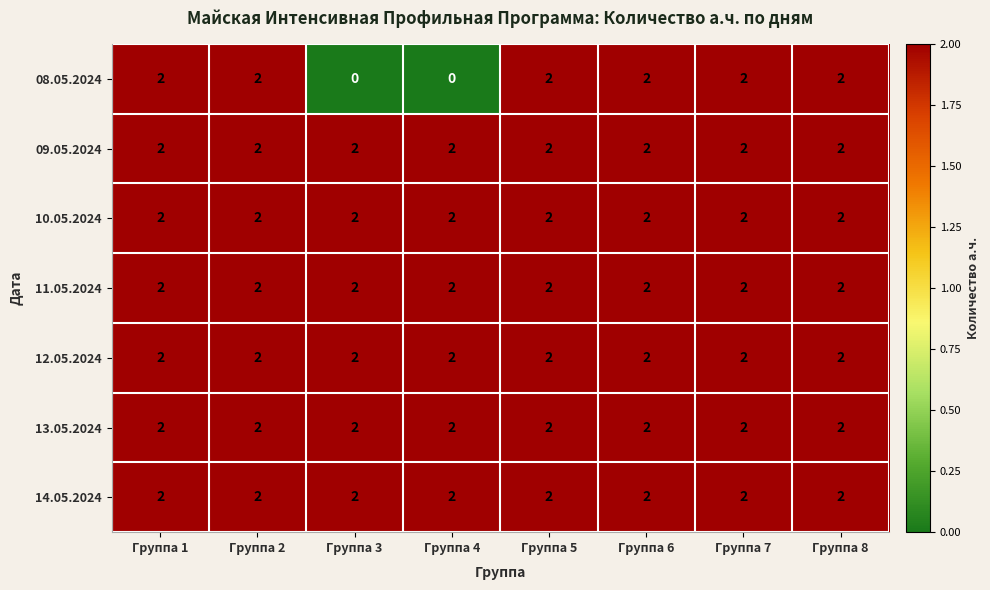

What is the sum of all 10.05.2024 values?

16